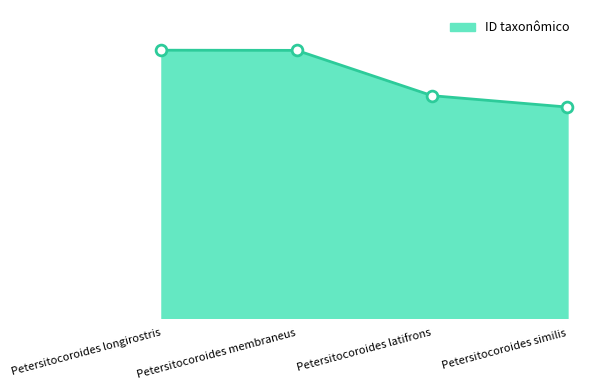

Between Petersitocoroides latifrons and Petersitocoroides membraneus, which is larger?

Petersitocoroides membraneus